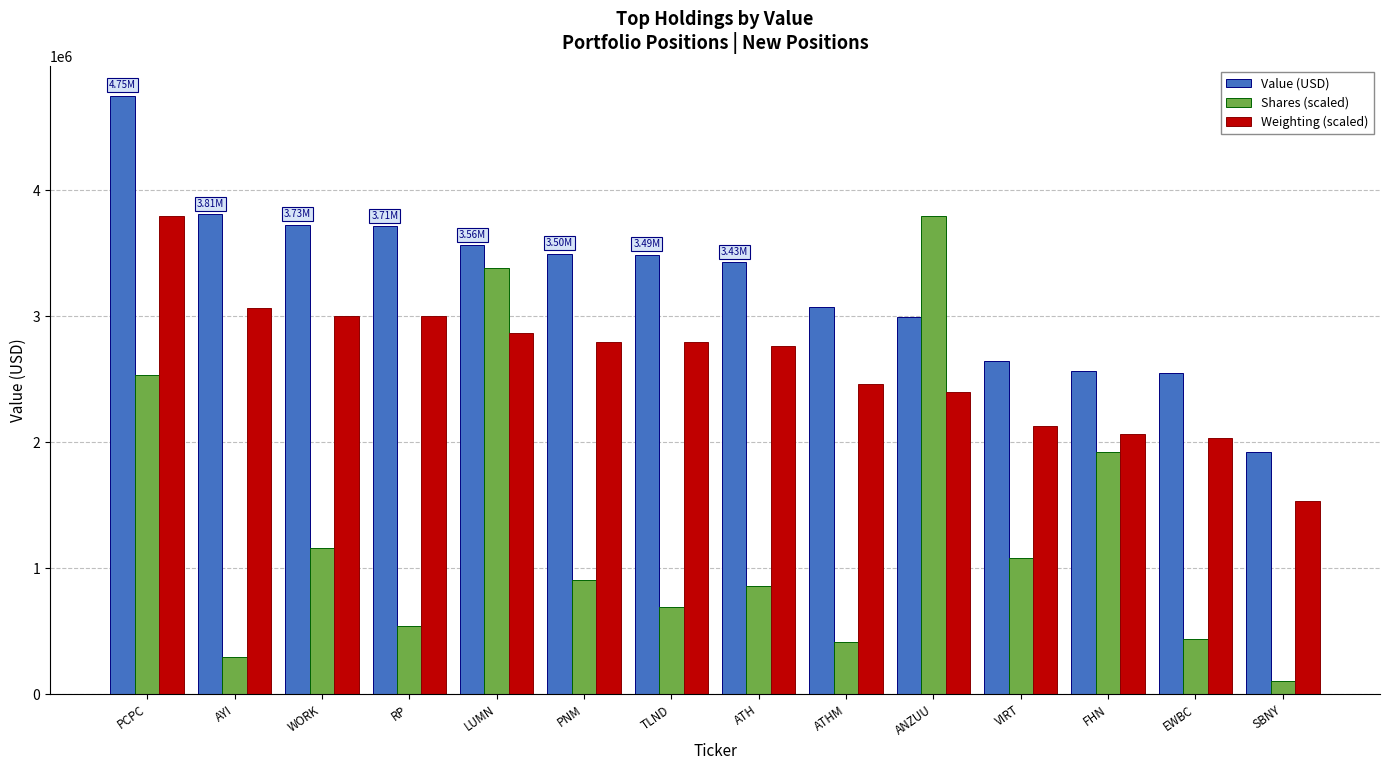

Count the number of categories in the chart.

14